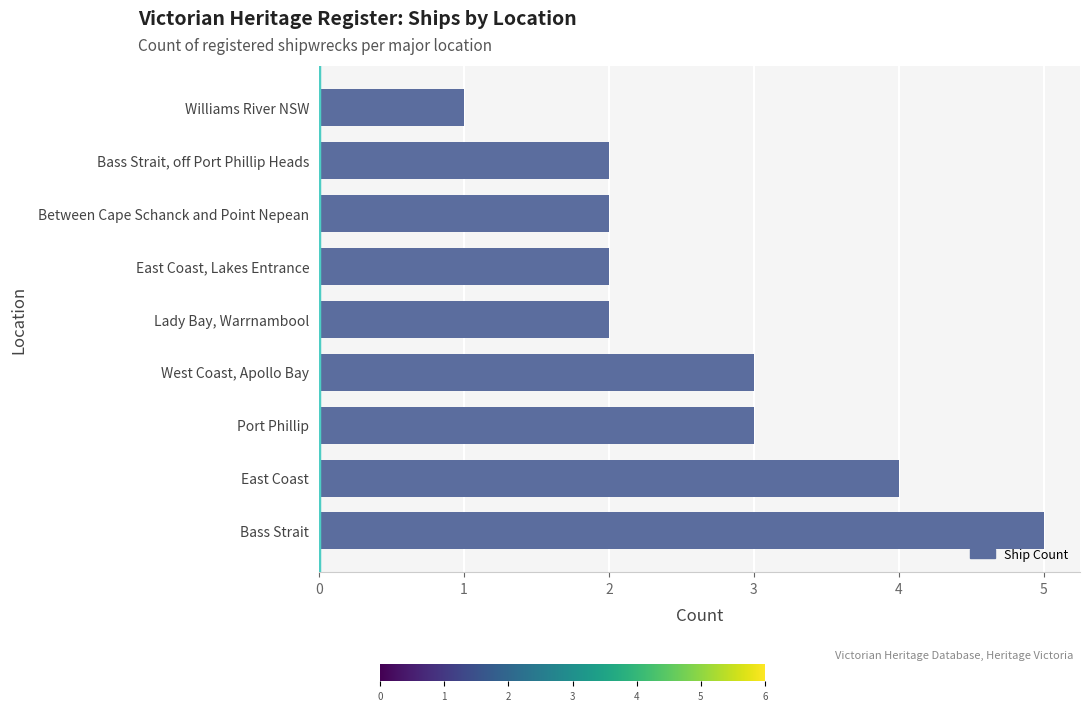

How many data points does each series have?

9